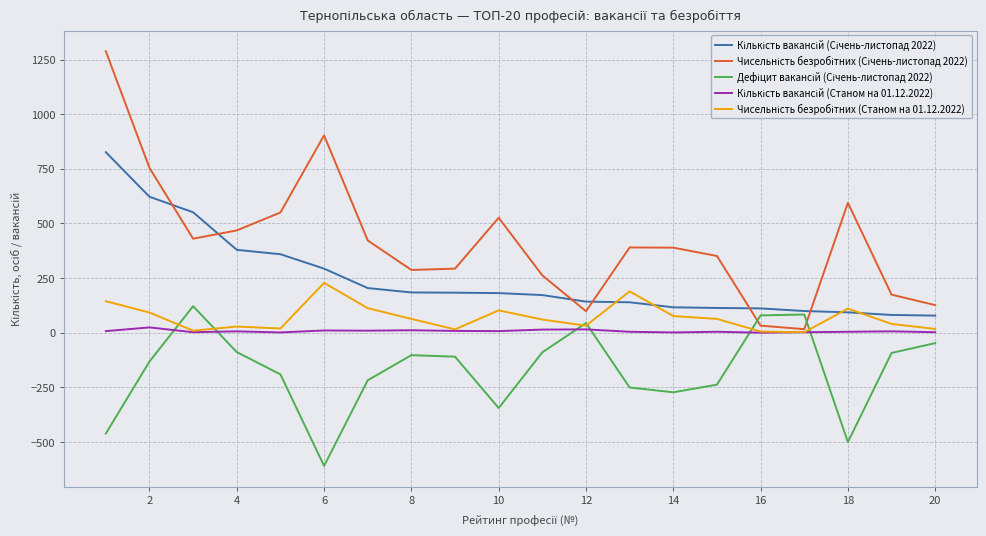

What is the minimum value shown in the chart?

-610